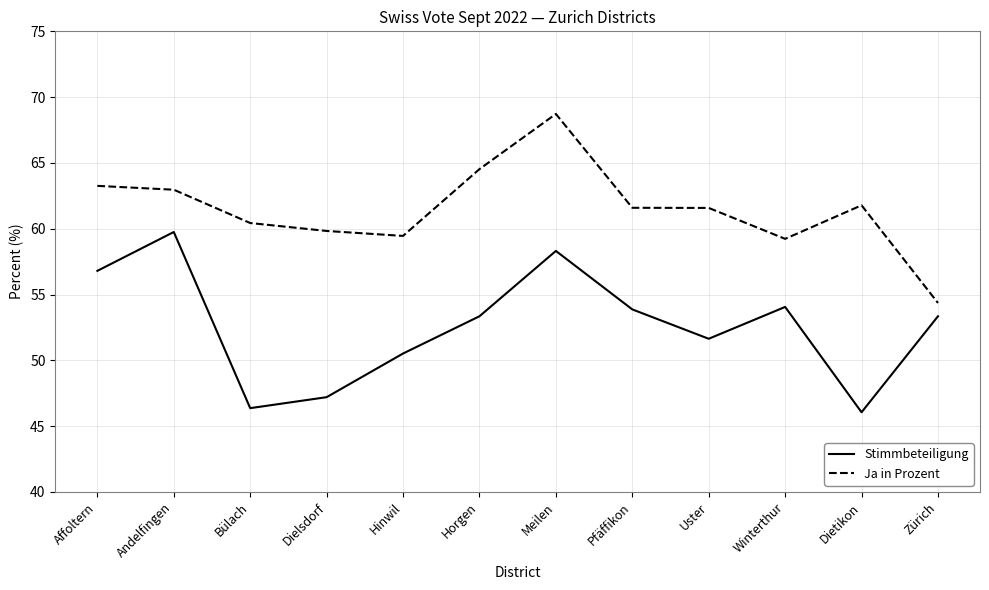

Reading left to right, list all the values displayed in this chart.

Stimmbeteiligung: 56.8	59.8	46.4	47.2	50.5	53.3	58.3	53.9	51.6	54.1	46.1	53.3
Ja in Prozent: 63.3	63.0	60.4	59.8	59.5	64.5	68.7	61.6	61.6	59.2	61.8	54.4